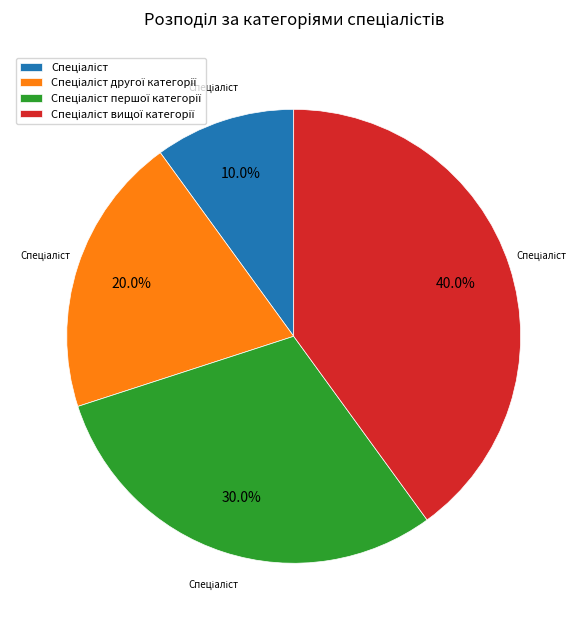

Does any single category account for the majority?

No